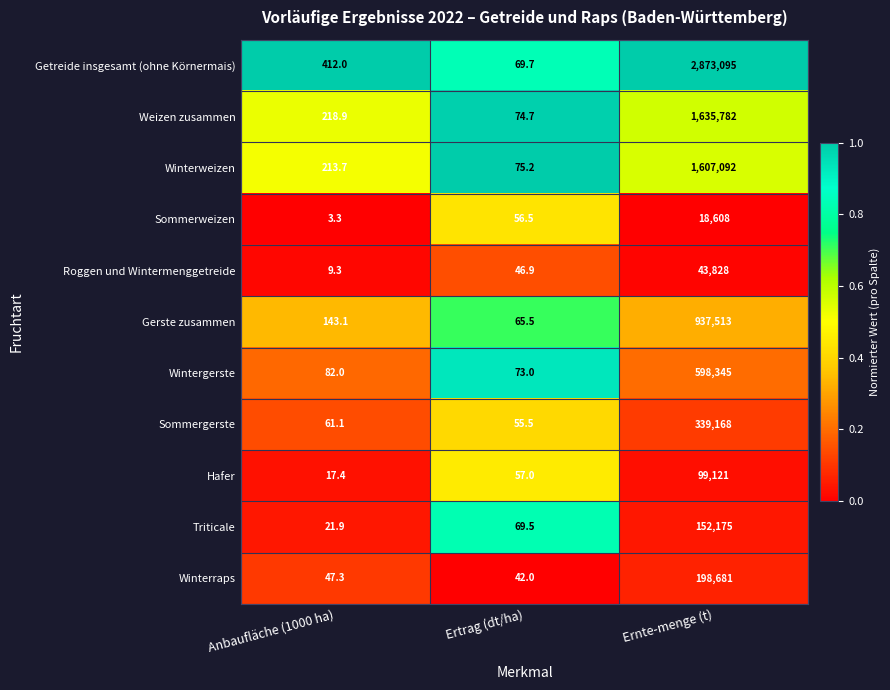

What is the sum of the Getreide insgesamt (ohne Körnermais) values at Ernte-menge (t) and Anbaufläche (1000 ha)?

2873507.0